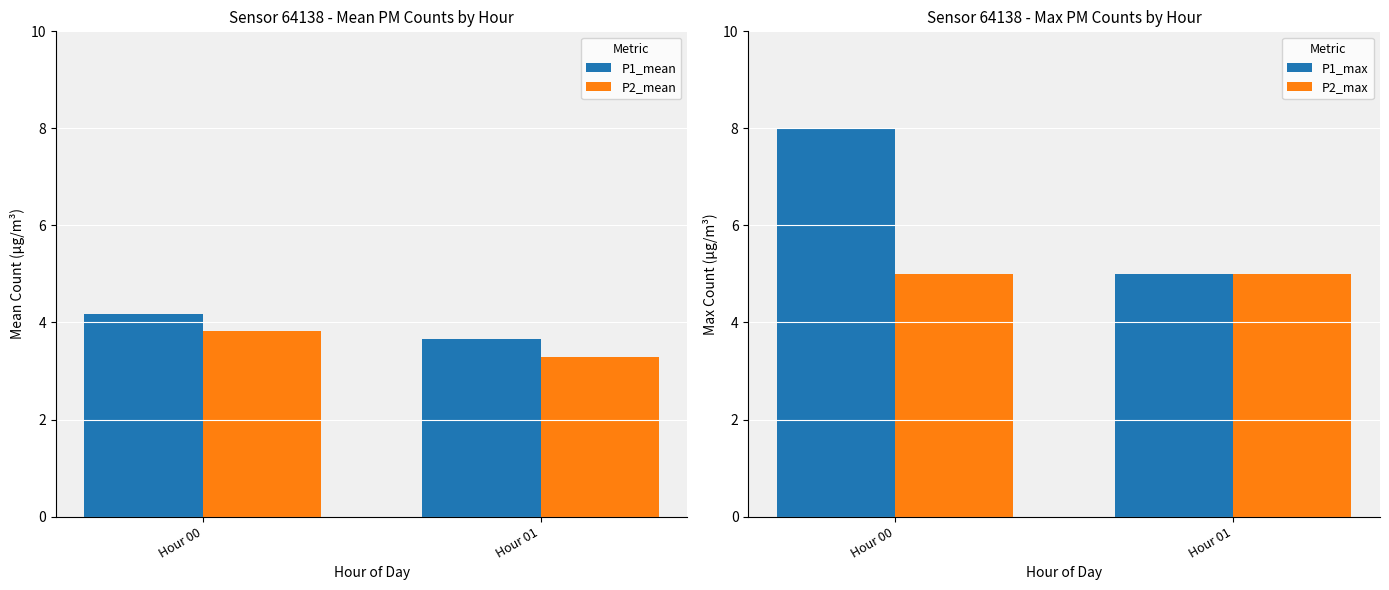

Which category has the lowest value in the P1_mean series?

Hour 01